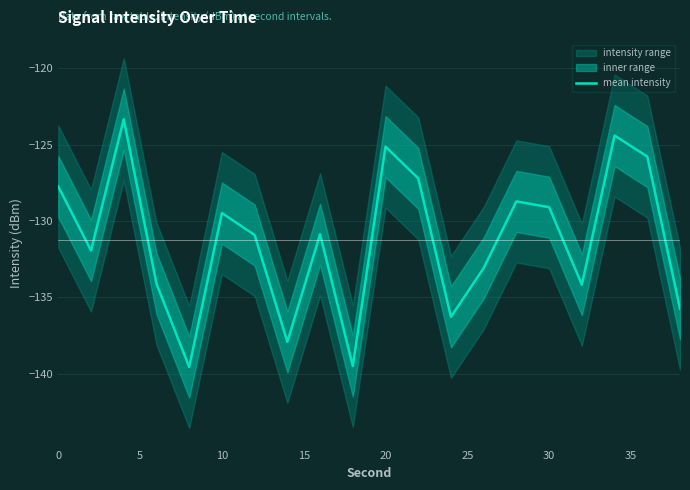

Is this an area chart (filled region under the line)?

No